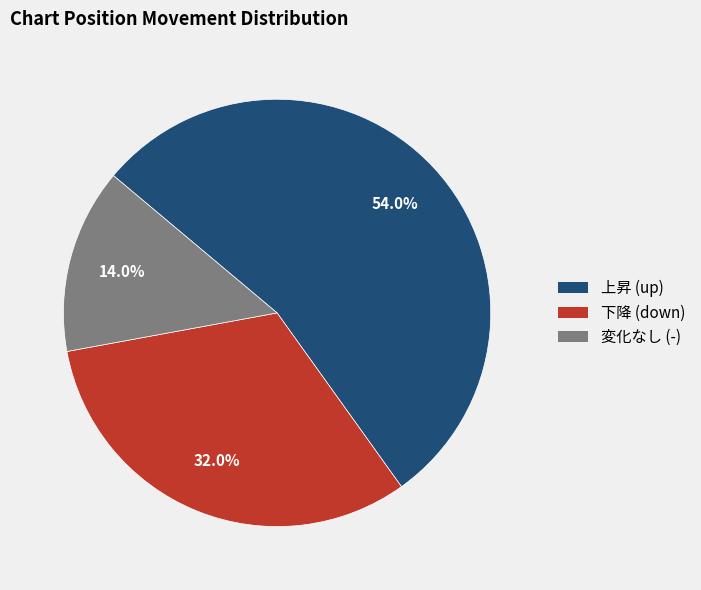

Is there any slice that represents more than half of the pie?

Yes